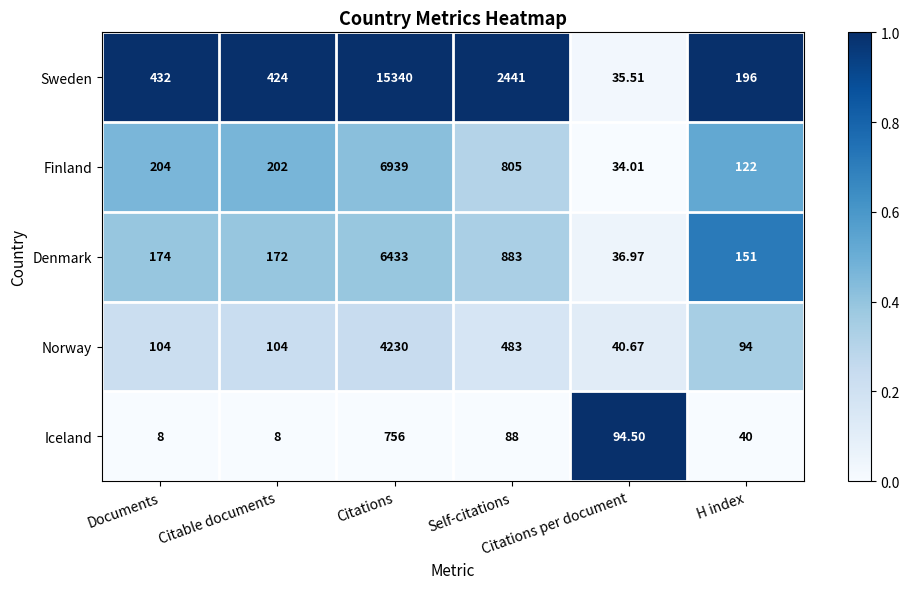

Which series has the largest total across all categories?

Sweden